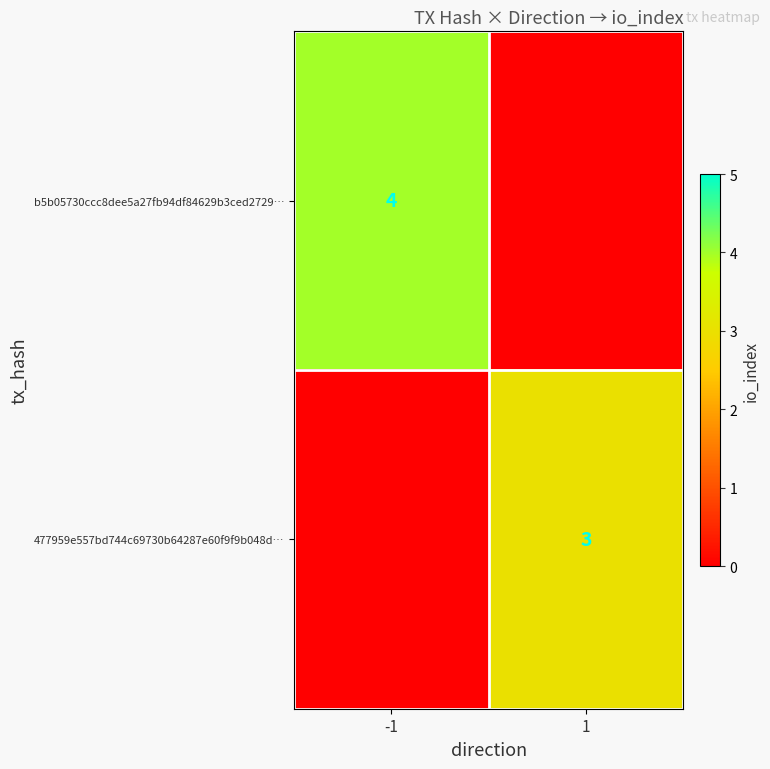

Between -1 and 1, which is larger?

-1